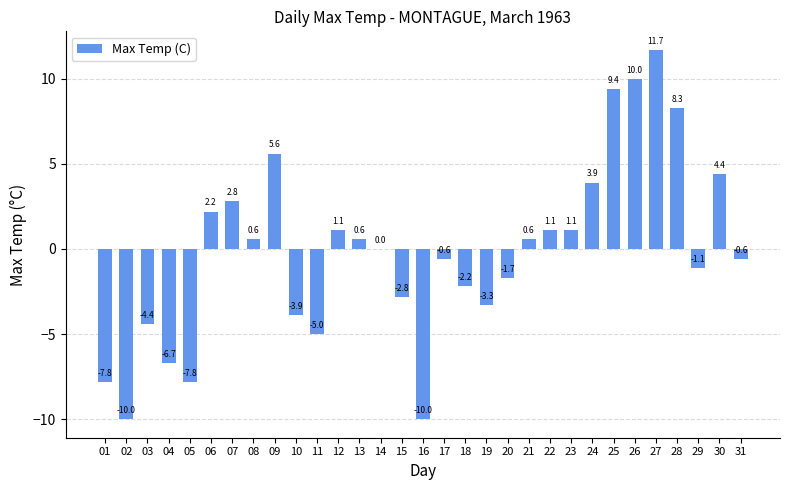

Reading right to left, extract all data points from this chart.

-0.6	4.4	-1.1	8.3	11.7	10.0	9.4	3.9	1.1	1.1	0.6	-1.7	-3.3	-2.2	-0.6	-10.0	-2.8	0.0	0.6	1.1	-5.0	-3.9	5.6	0.6	2.8	2.2	-7.8	-6.7	-4.4	-10.0	-7.8